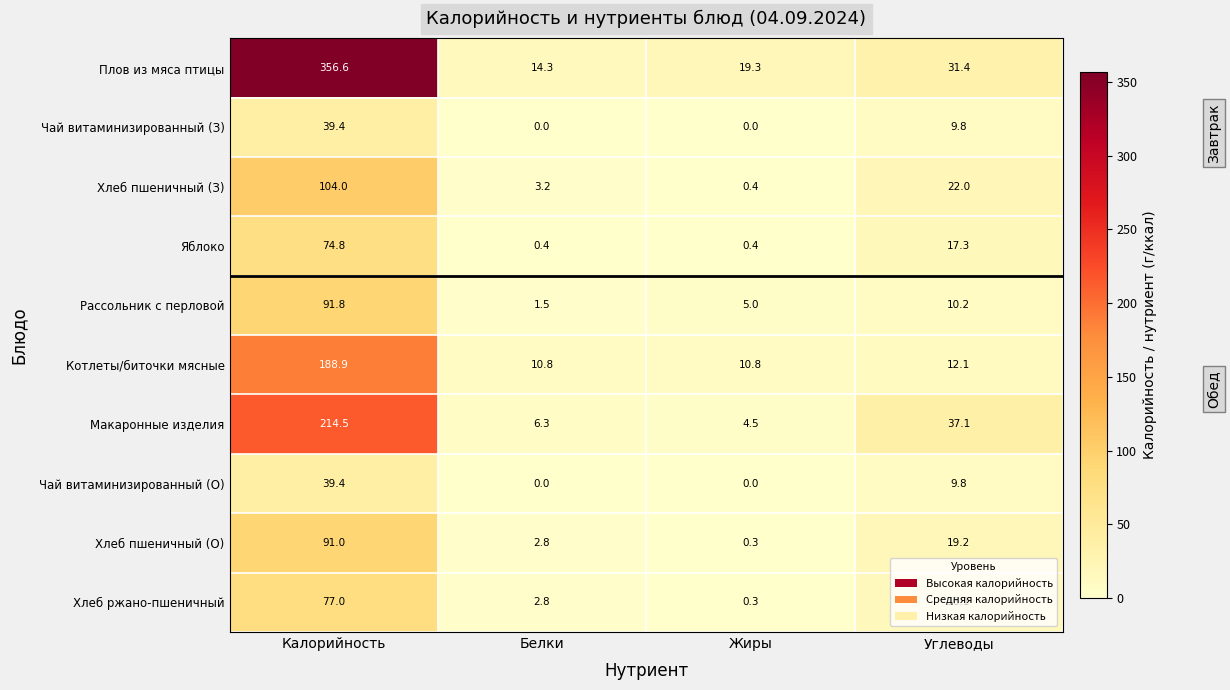

The value of Яблоко at Калорийность is 74.8. True or false?

True